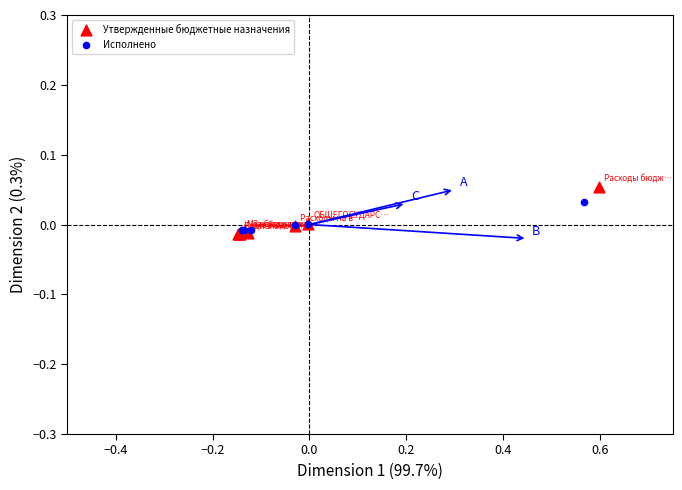

Which series has the largest Y range (max minus min)?

Утвержденные бюджетные назначения